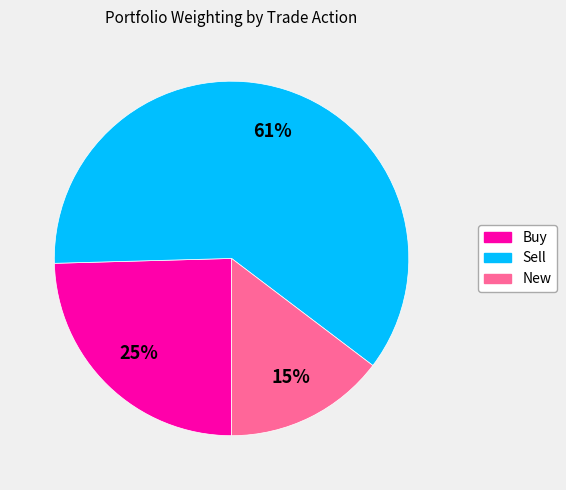

To the nearest percent, what is the average slice percentage?

33%